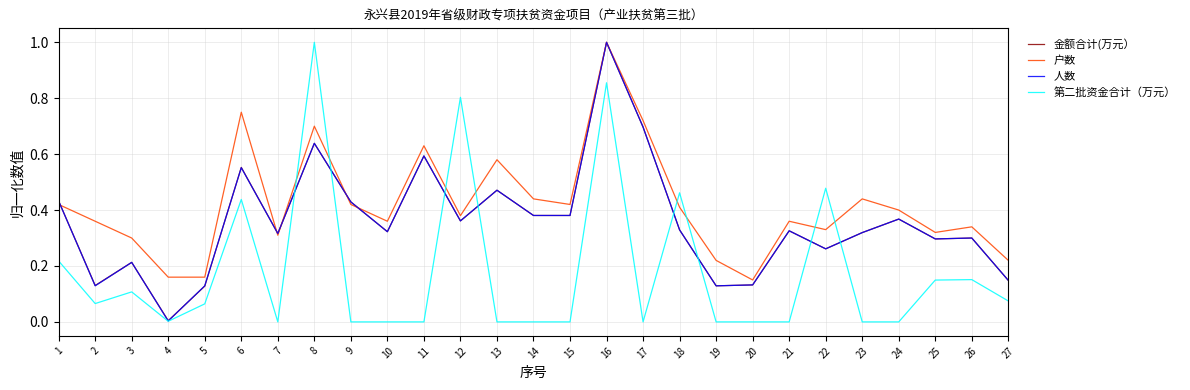

At which label does 户数 reach its peak?

16